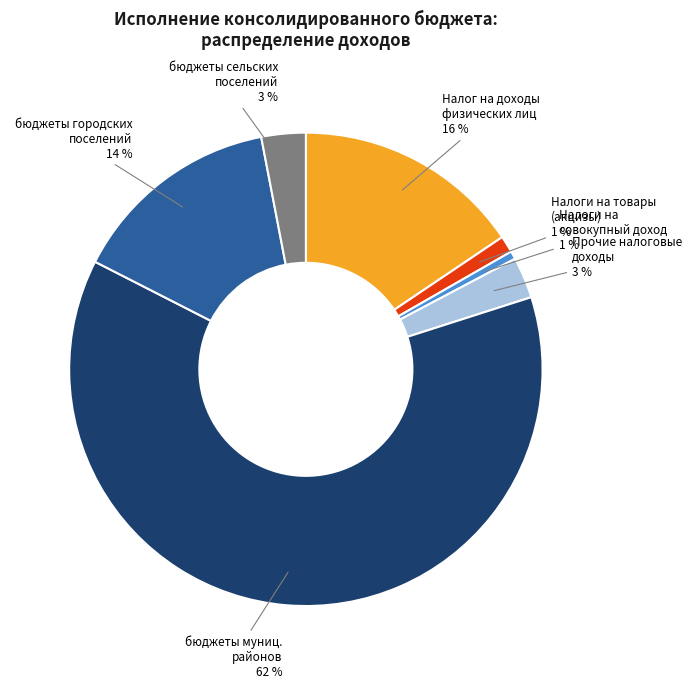

Is there any slice that represents more than half of the pie?

Yes